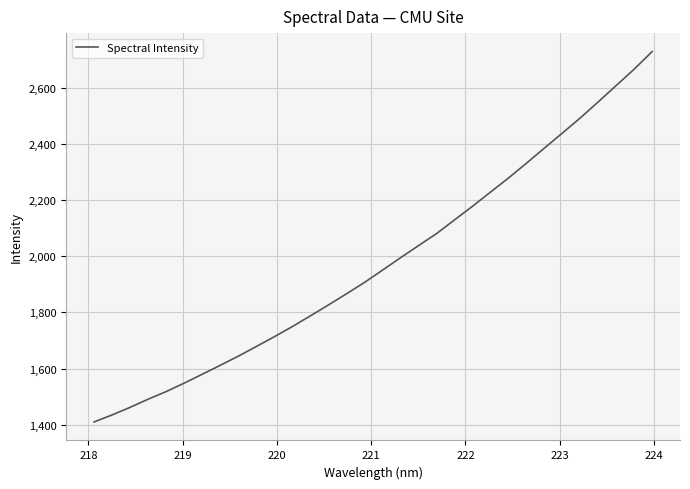

What is the smallest value displayed?

1410.4